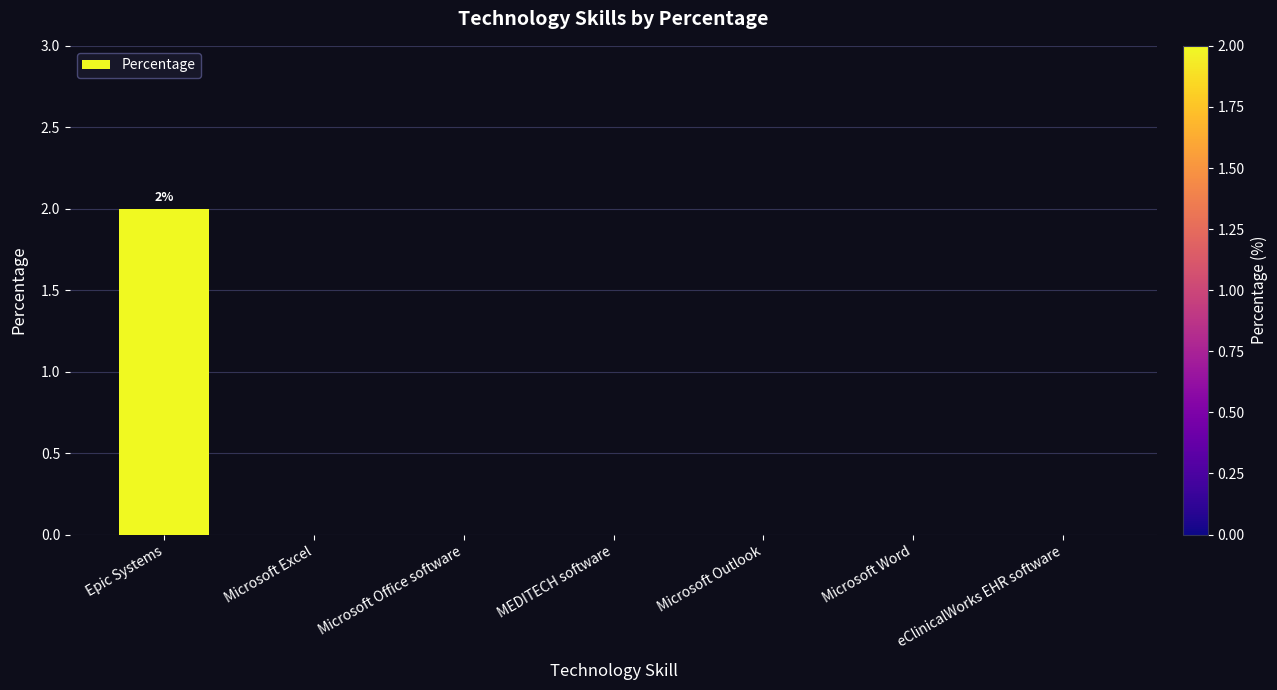

The value at eClinicalWorks EHR software is 0. True or false?

True